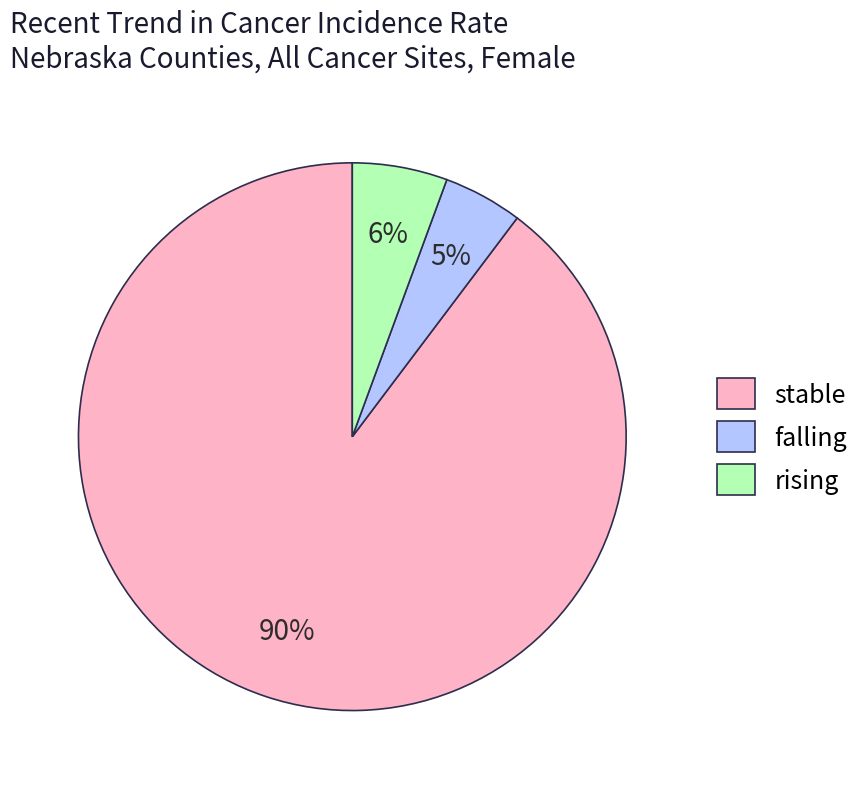

Is the sum of falling and stable greater than half?

Yes